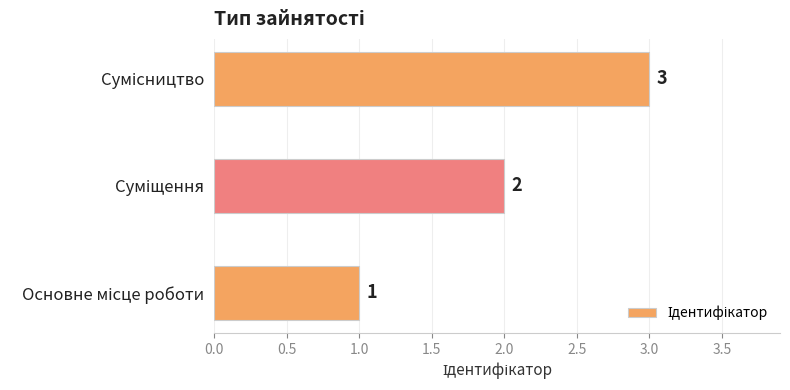

What is the smallest value displayed?

1